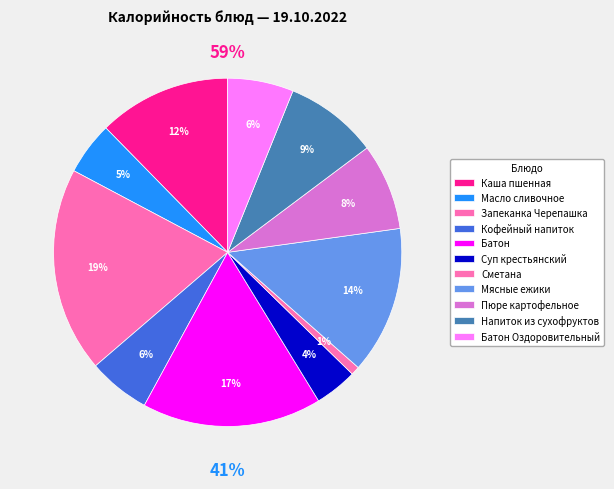

Is Сметана the majority of the pie?

No